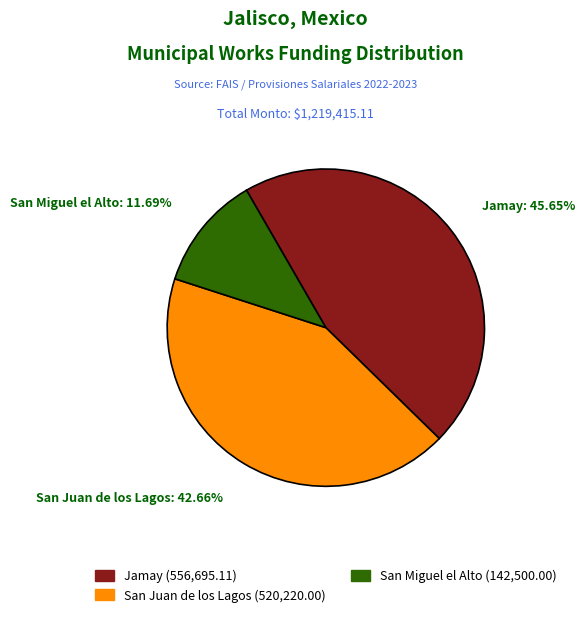

How many segments does this pie chart have?

3